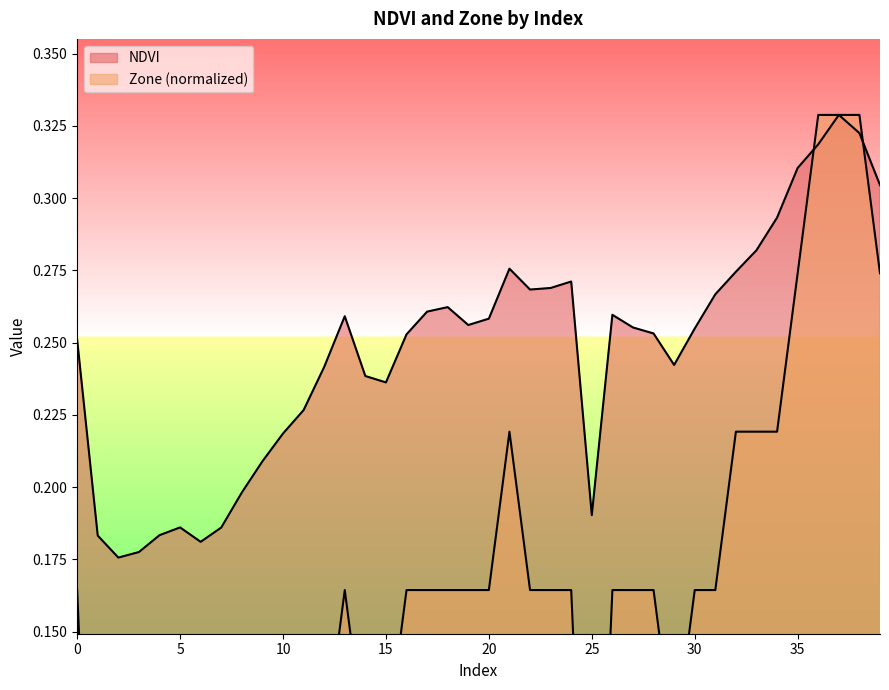

How many series are shown in this chart?

2